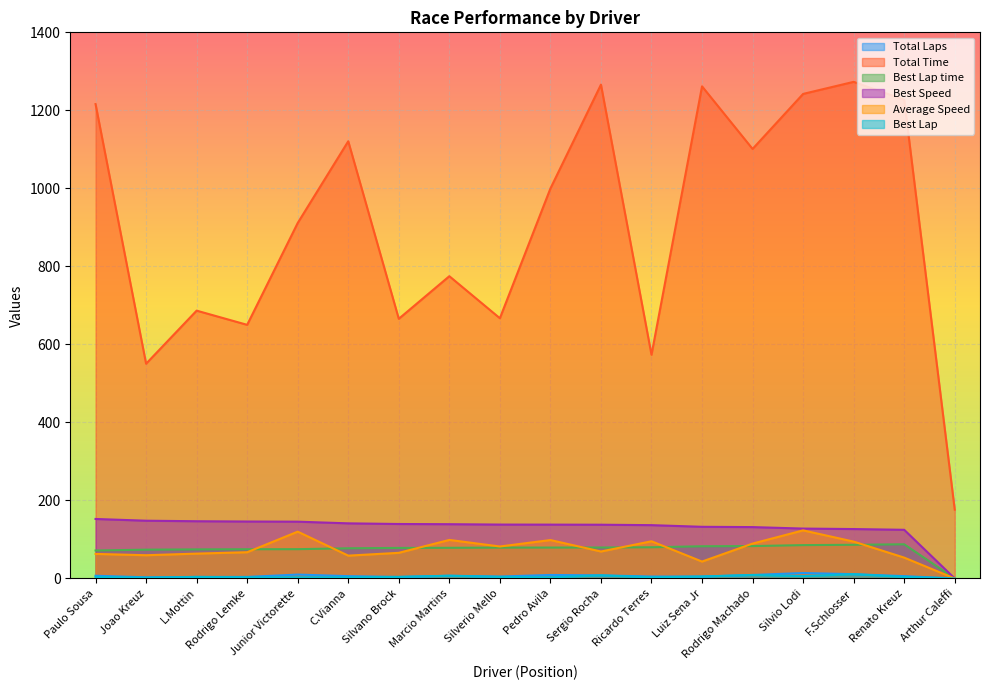

The Best Speed series shows 43.9 at Marcio Martins. True or false?

False